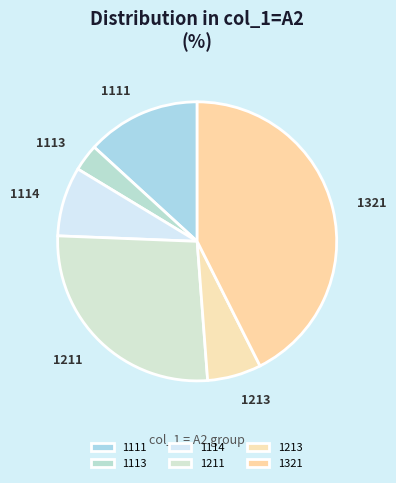

How many slices are in this pie chart?

6